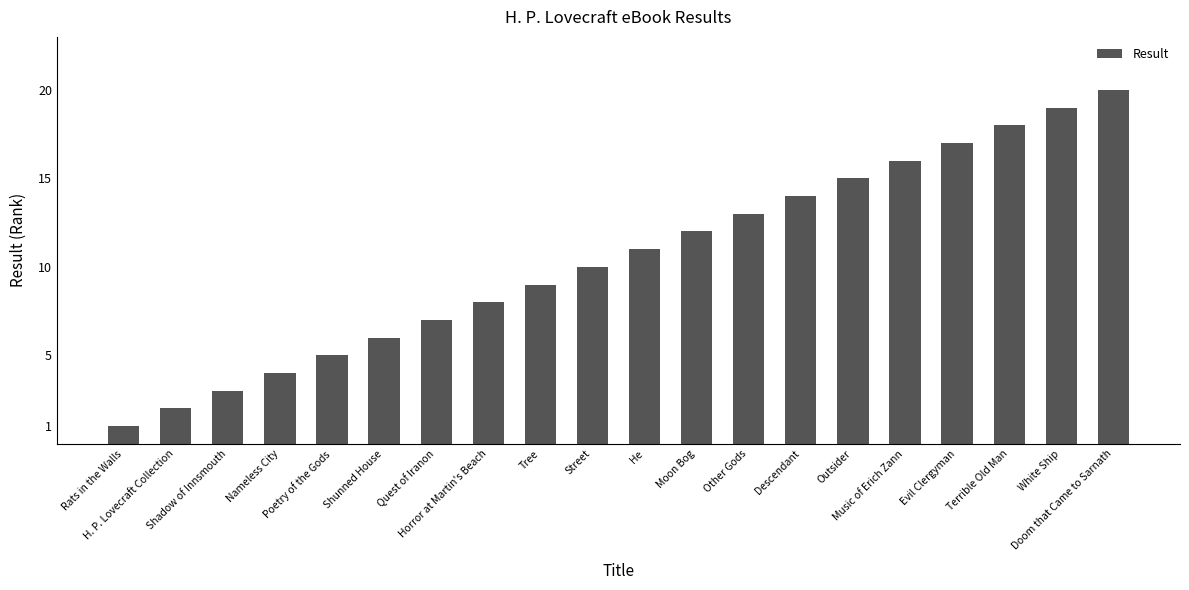

Reading right to left, what are all the values shown in this chart?

Doom that Came to Sarnath=20	White Ship=19	Terrible Old Man=18	Evil Clergyman=17	Music of Erich Zann=16	Outsider=15	Descendant=14	Other Gods=13	Moon Bog=12	He=11	Street=10	Tree=9	Horror at Martin's Beach=8	Quest of Iranon=7	Shunned House=6	Poetry of the Gods=5	Nameless City=4	Shadow of Innsmouth=3	H. P. Lovecraft Collection=2	Rats in the Walls=1